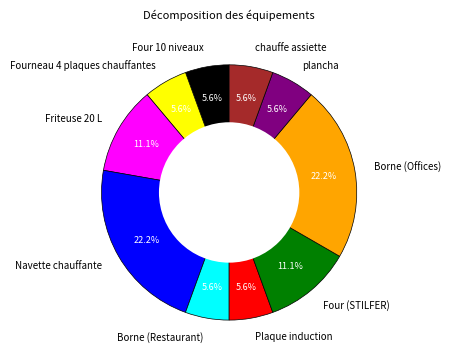

Which has a higher value, Four (STILFER) or Plaque induction?

Four (STILFER)